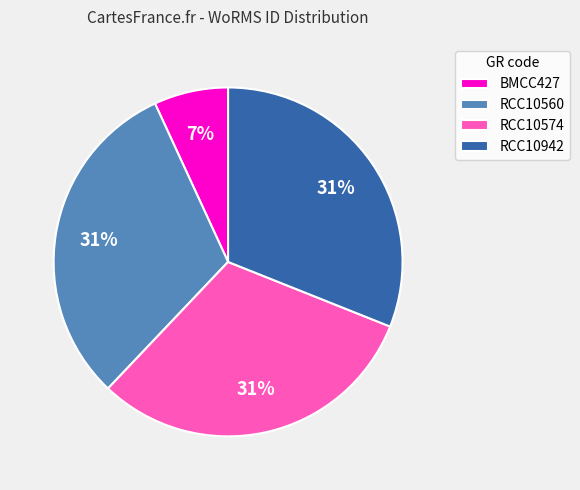

To the nearest percent, what percentage of the pie is RCC10942?

31%